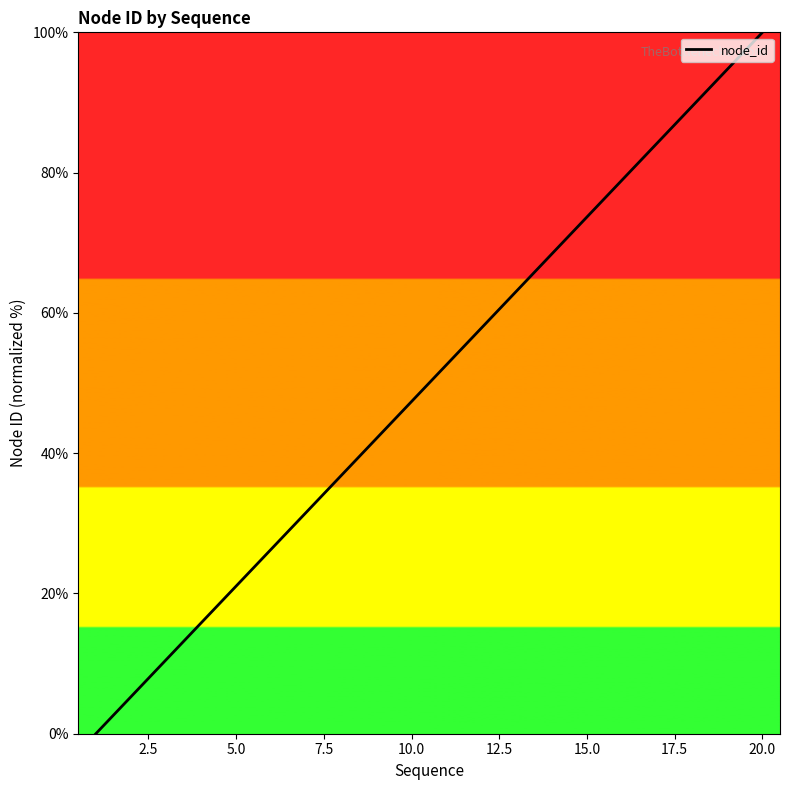

True or false: there are more than 2 points higher than both neighbors.

False